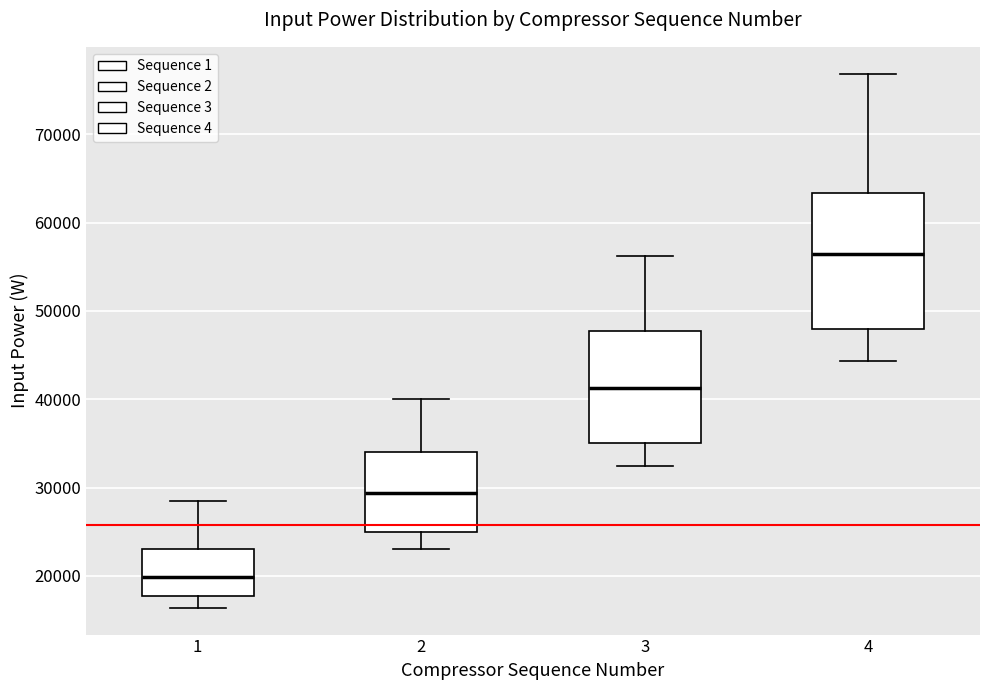

Where is the lower edge of the box at x = 3 on the y-axis? The values are not printed on the chart, so give them approximately, as read against the axis.

35000